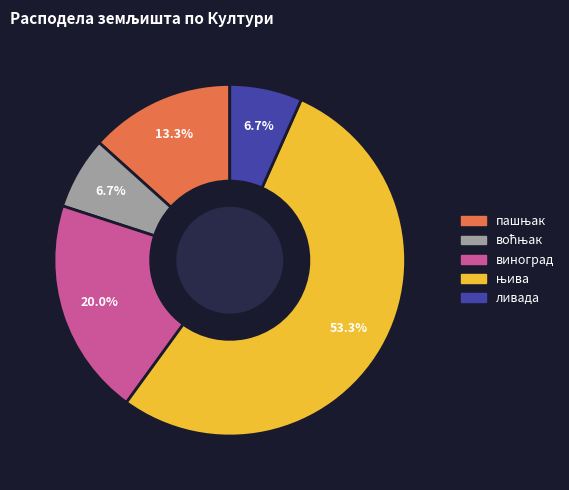

Is there a majority slice in this chart?

Yes